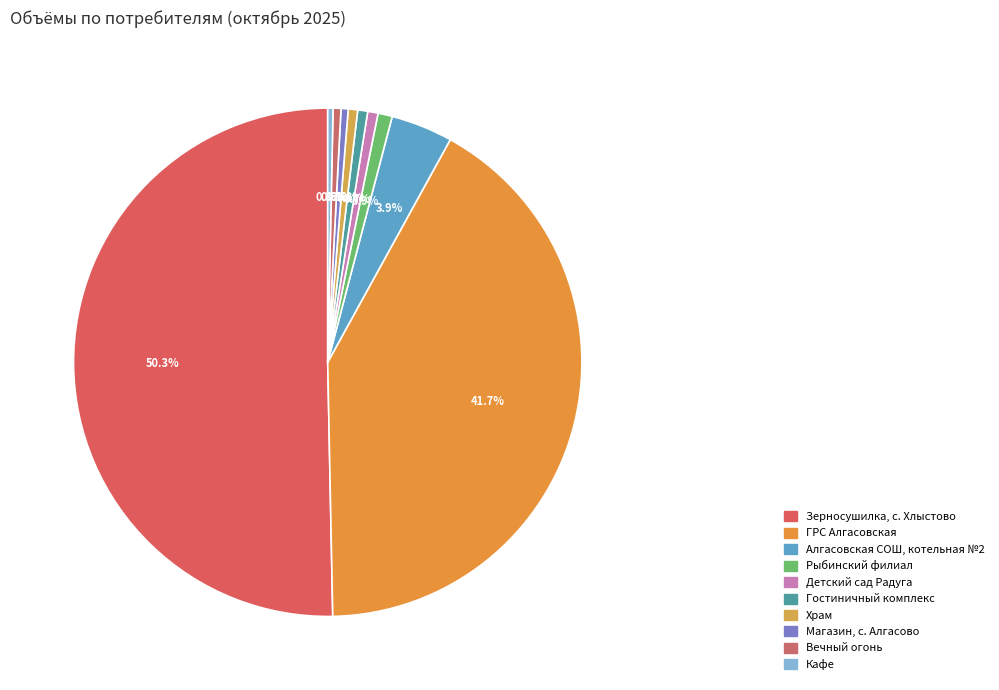

What is the largest slice in the pie chart?

Зерносушилка, с. Хлыстово